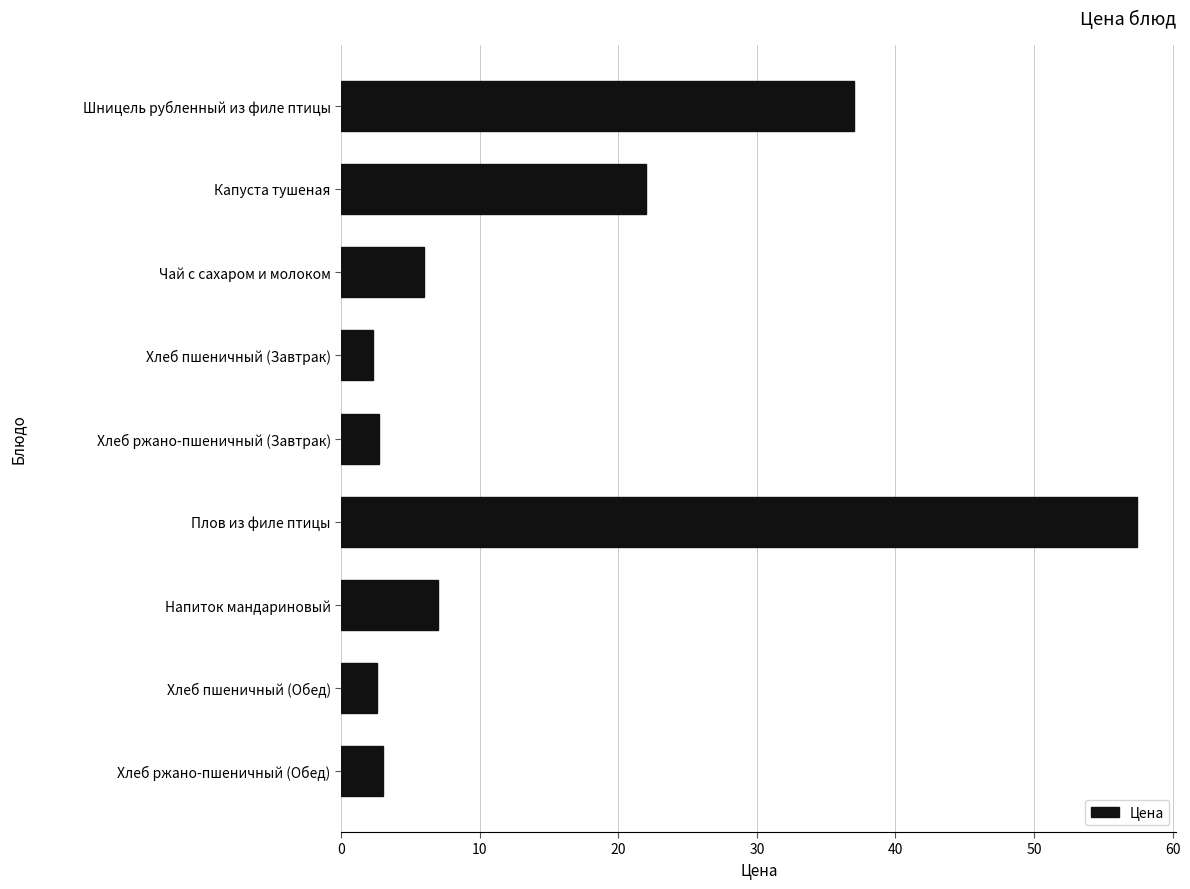

What is the label of the 9th bar from the bottom?

Шницель рубленный из филе птицы